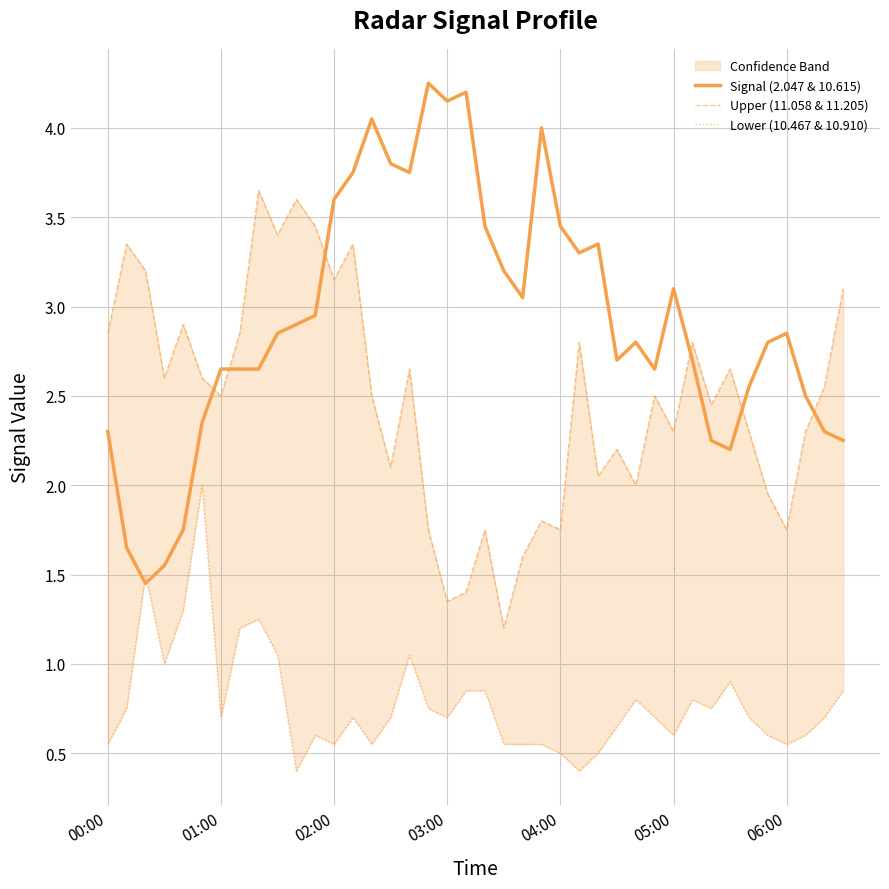

True or false: Signal (2.047 & 10.615) and Lower (10.467 & 10.910) intersect in this chart.

True